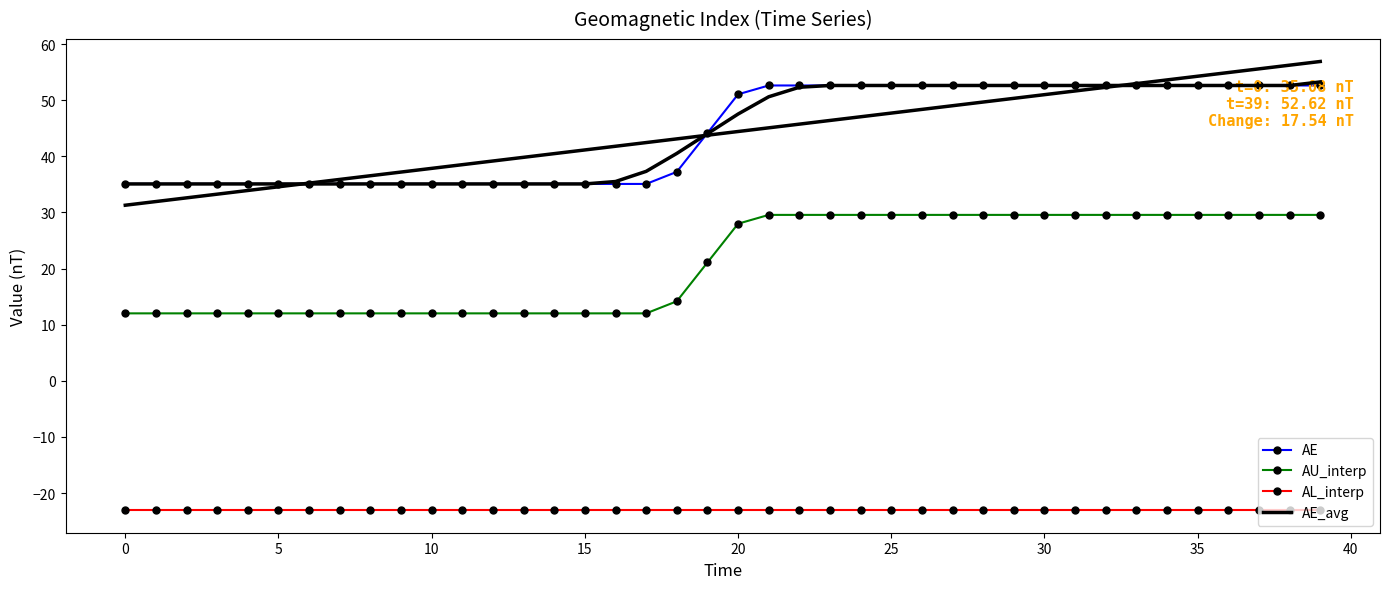

Which series ends up on top after the final intersection of AE_avg and AE?

AE_avg